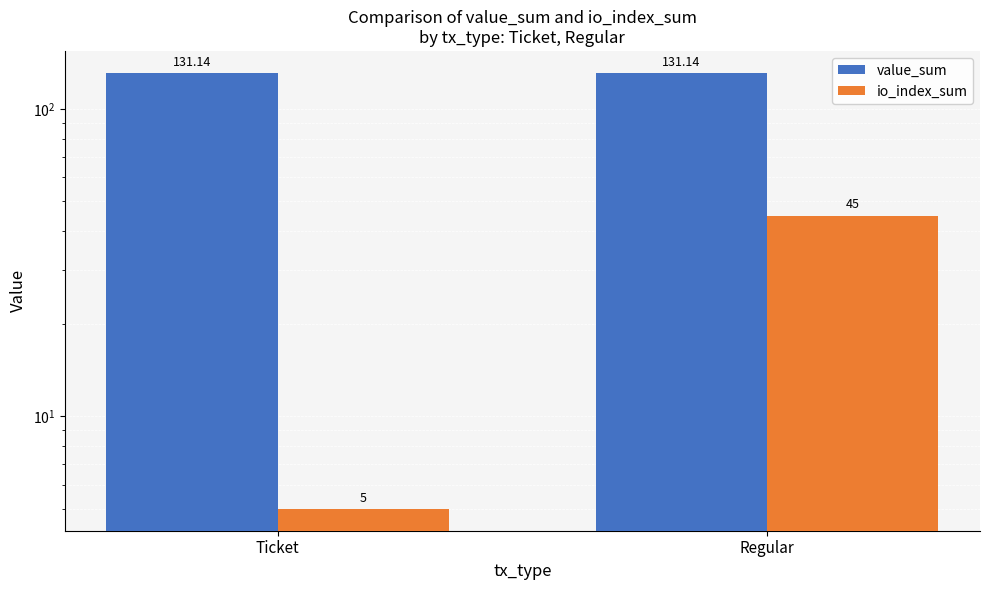

What are all the series names shown in the legend?

value_sum, io_index_sum